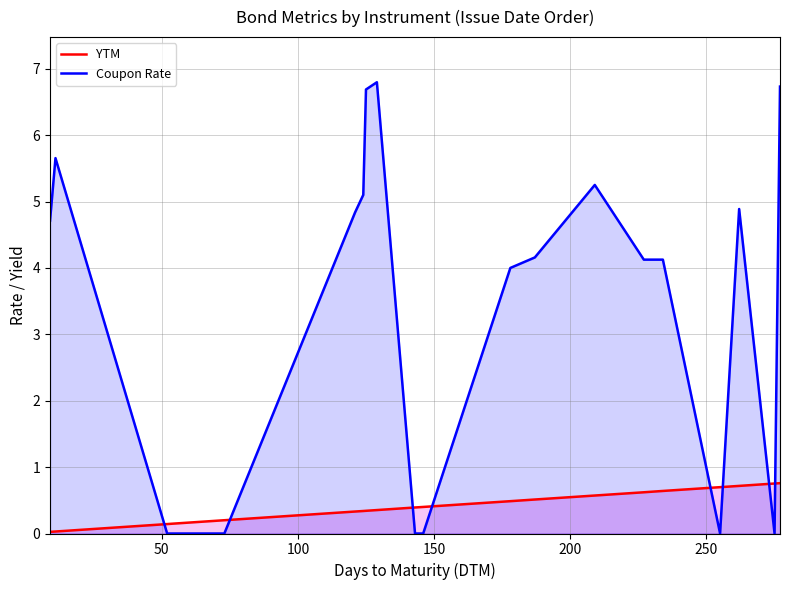

Does the chart have visible grid lines?

Yes